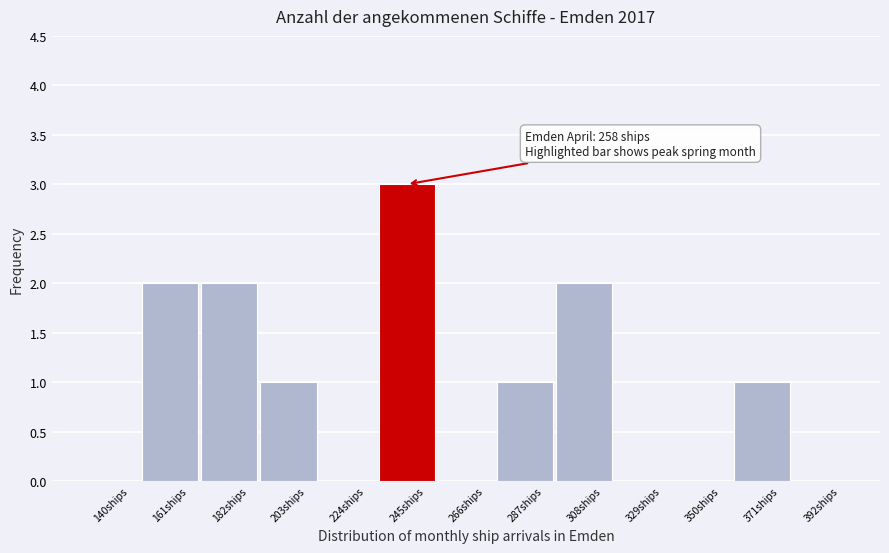

Reading right to left, extract all data points from this chart.

392ships=0	371ships=1	350ships=0	329ships=0	308ships=2	287ships=1	266ships=0	245ships=3	224ships=0	203ships=1	182ships=2	161ships=2	140ships=0